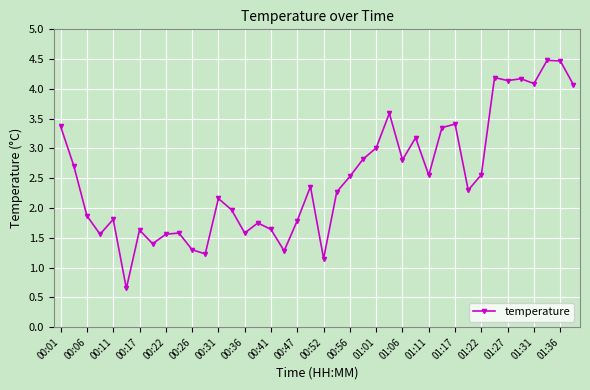

What is the smallest value displayed?

0.7